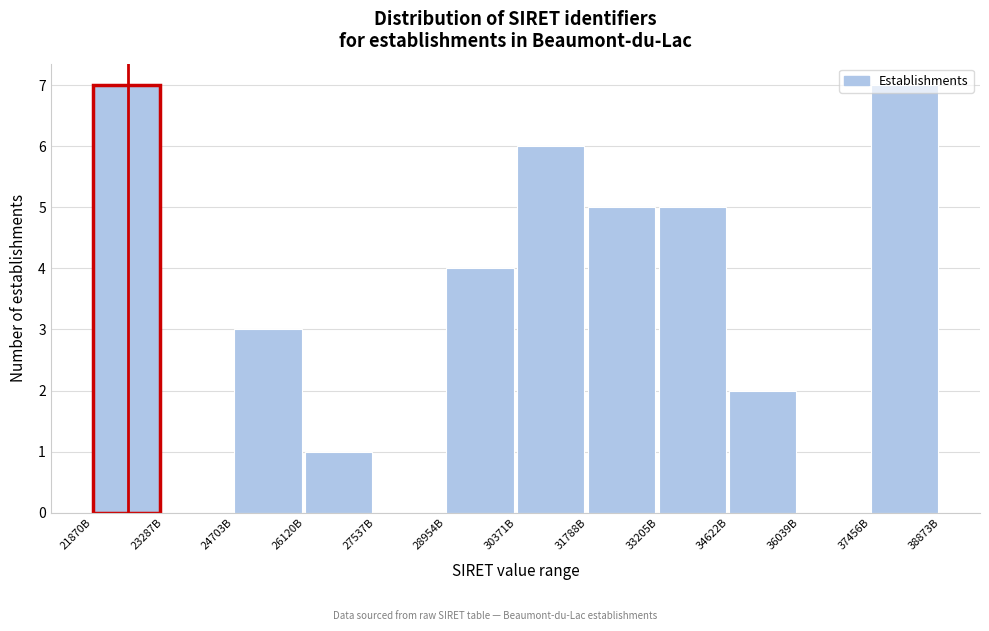

What is the maximum value shown in the chart?

7